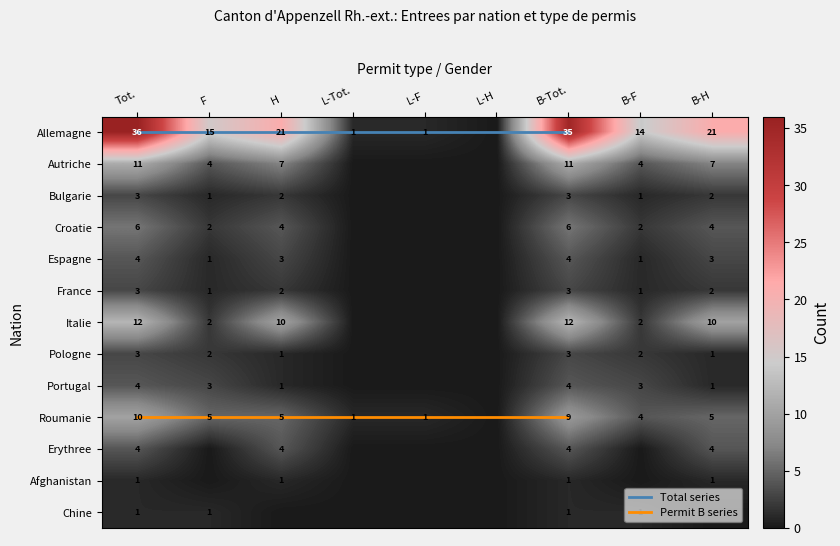

Rank the series by their maximum value, from highest to lowest.

Allemagne, Italie, Autriche, Roumanie, Croatie, Espagne, Portugal, Erythree, Bulgarie, France, Pologne, Afghanistan, Chine